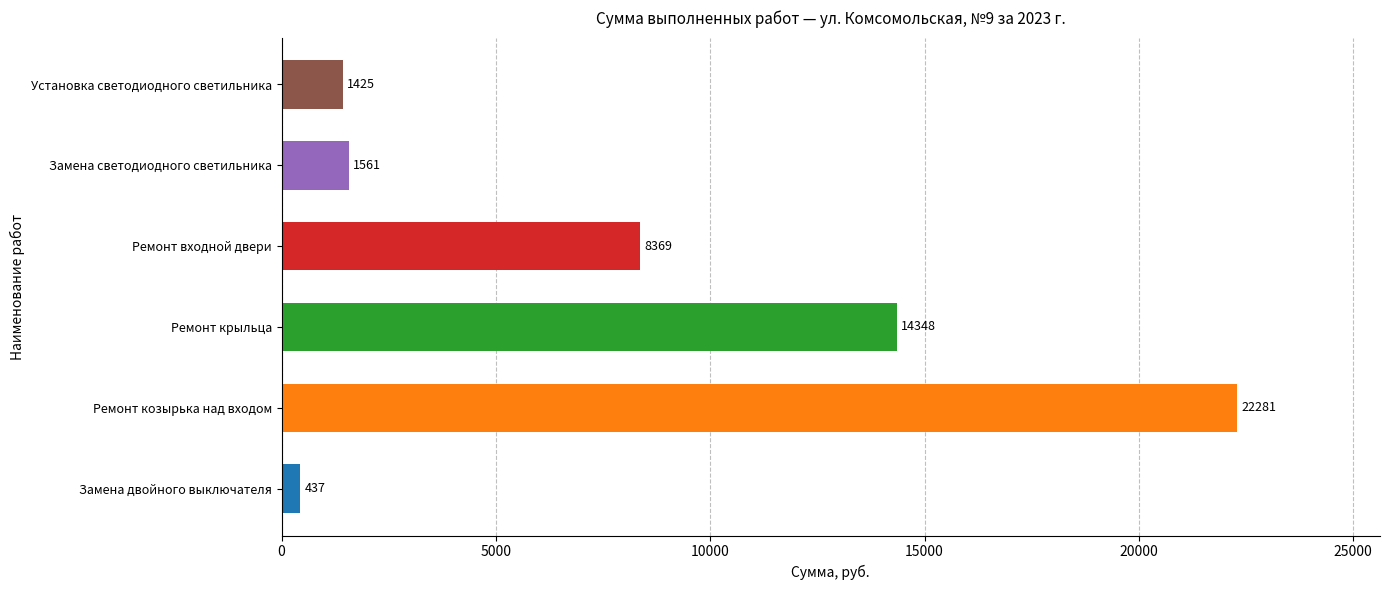

How many categories are shown in the chart?

6